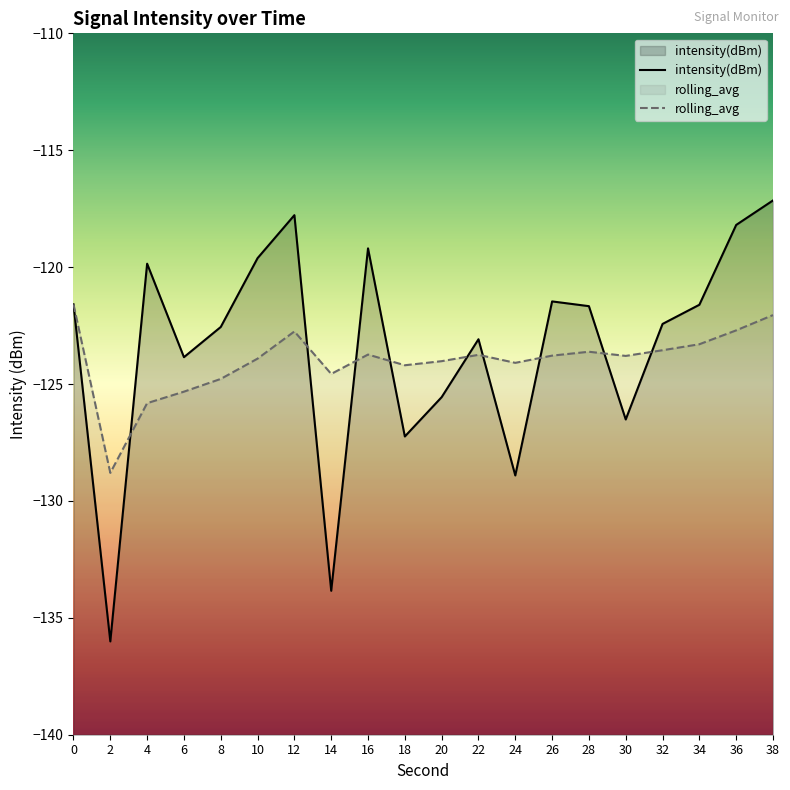

Which series has the largest total across all categories?

intensity(dBm)